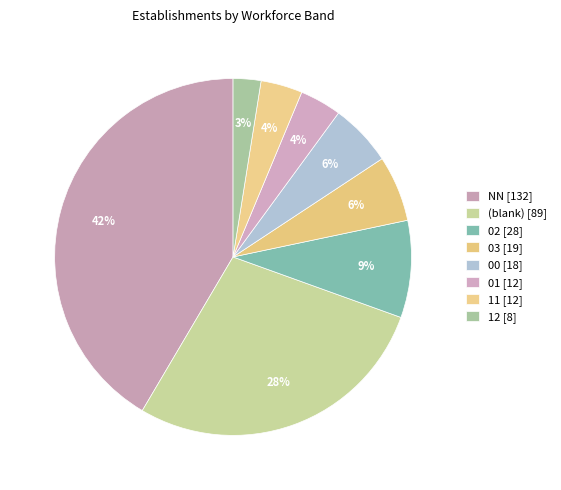

Which slice is the largest?

NN